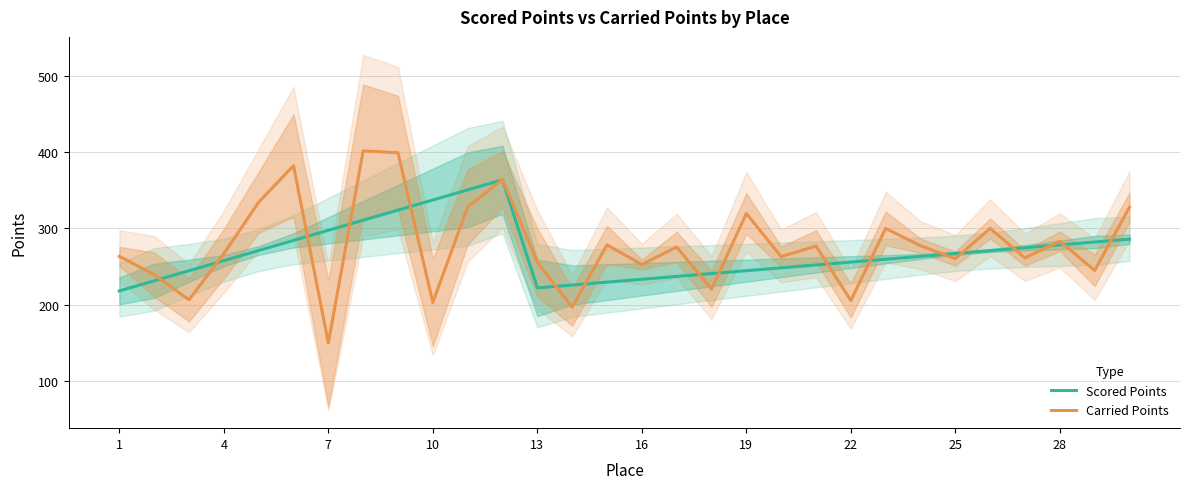

What is the highest value of the Scored Points series?

363.8